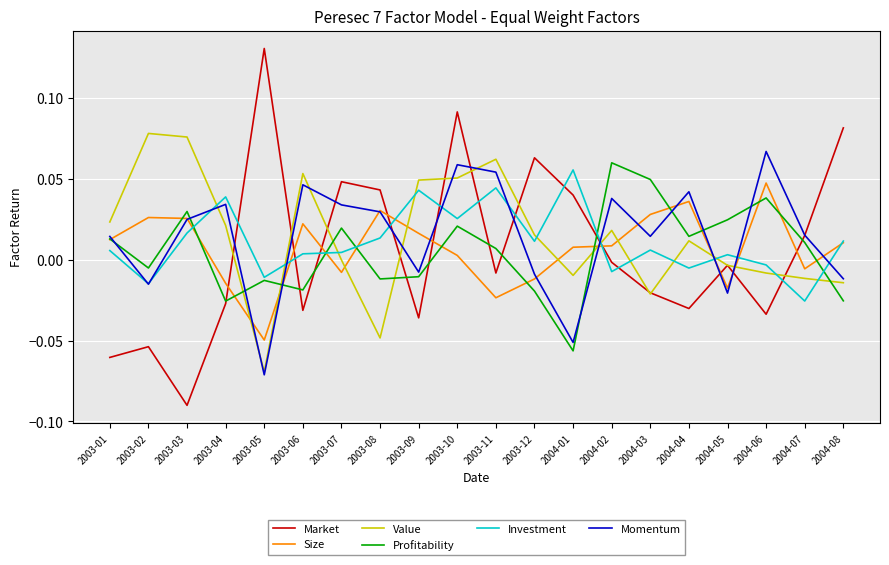

The Profitability series shows -0.0 at 2003-05. True or false?

True